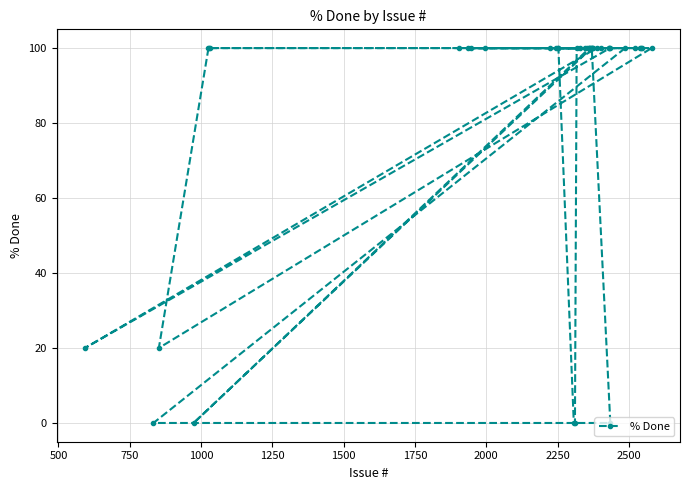

What is the difference between the maximum and minimum values?

100